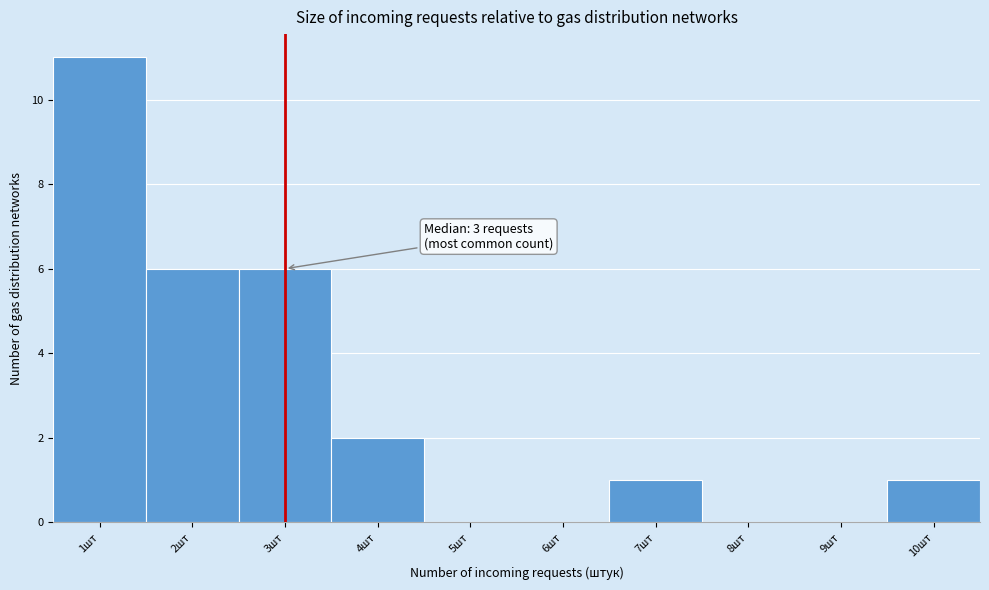

Over which range of the x-axis is the bar tallest?

0.5 to 1.5